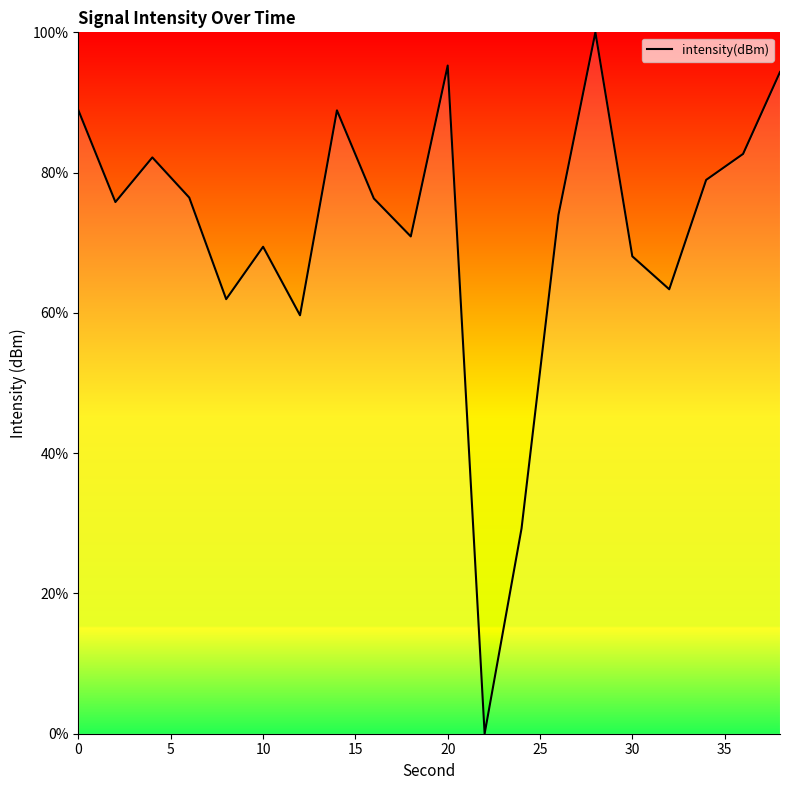

What is the difference between the maximum and minimum values?

100.0